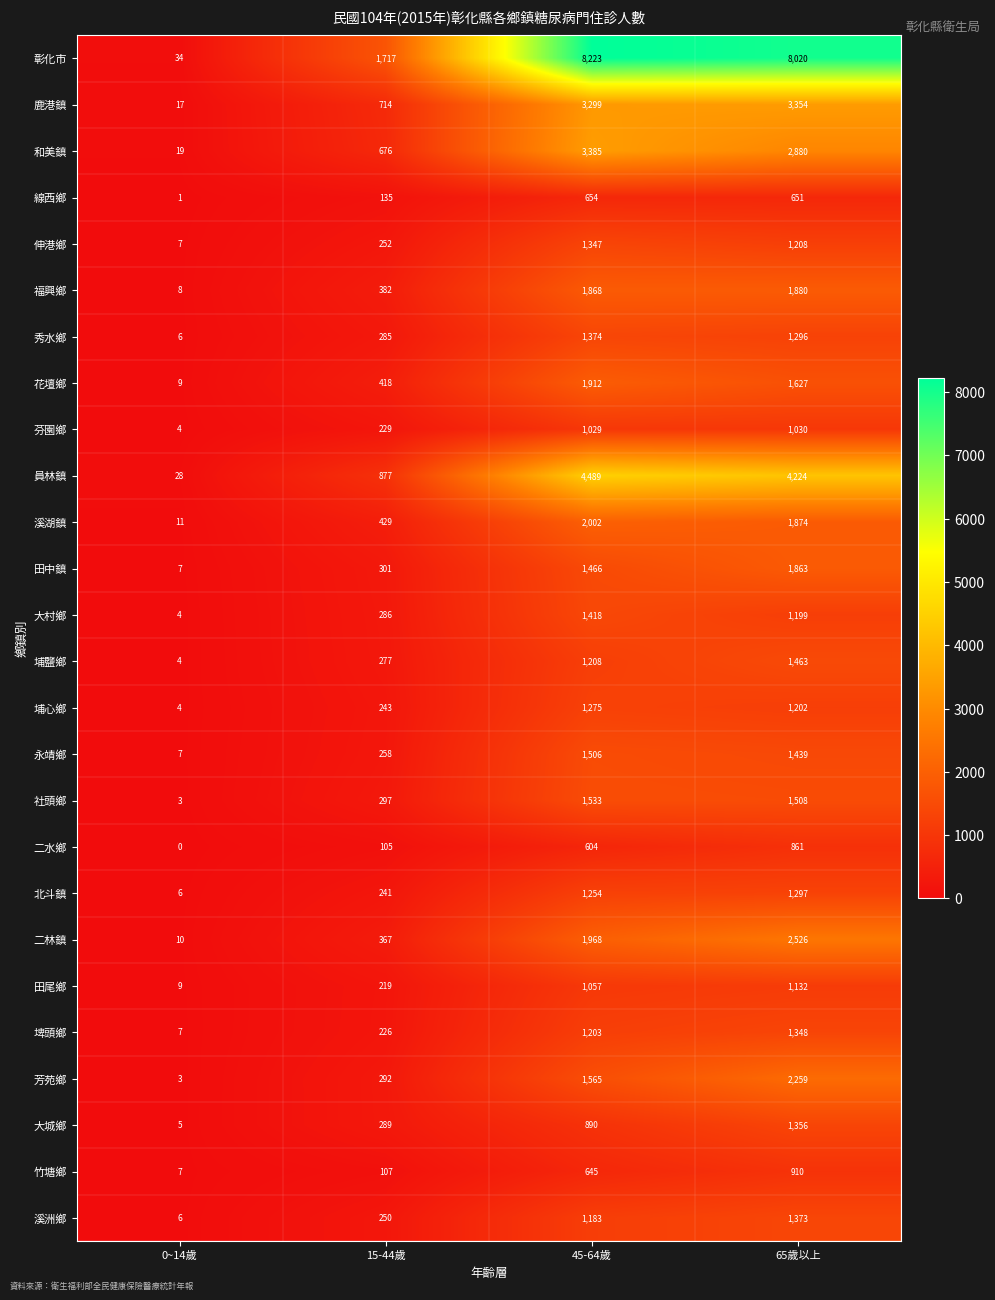

Rank the series at 15-44歲 from highest to lowest value.

彰化市, 員林鎮, 鹿港鎮, 和美鎮, 溪湖鎮, 花壇鄉, 福興鄉, 二林鎮, 田中鎮, 社頭鄉, 芳苑鄉, 大城鄉, 大村鄉, 秀水鄉, 埔鹽鄉, 永靖鄉, 伸港鄉, 溪洲鄉, 埔心鄉, 北斗鎮, 芬園鄉, 埤頭鄉, 田尾鄉, 線西鄉, 竹塘鄉, 二水鄉